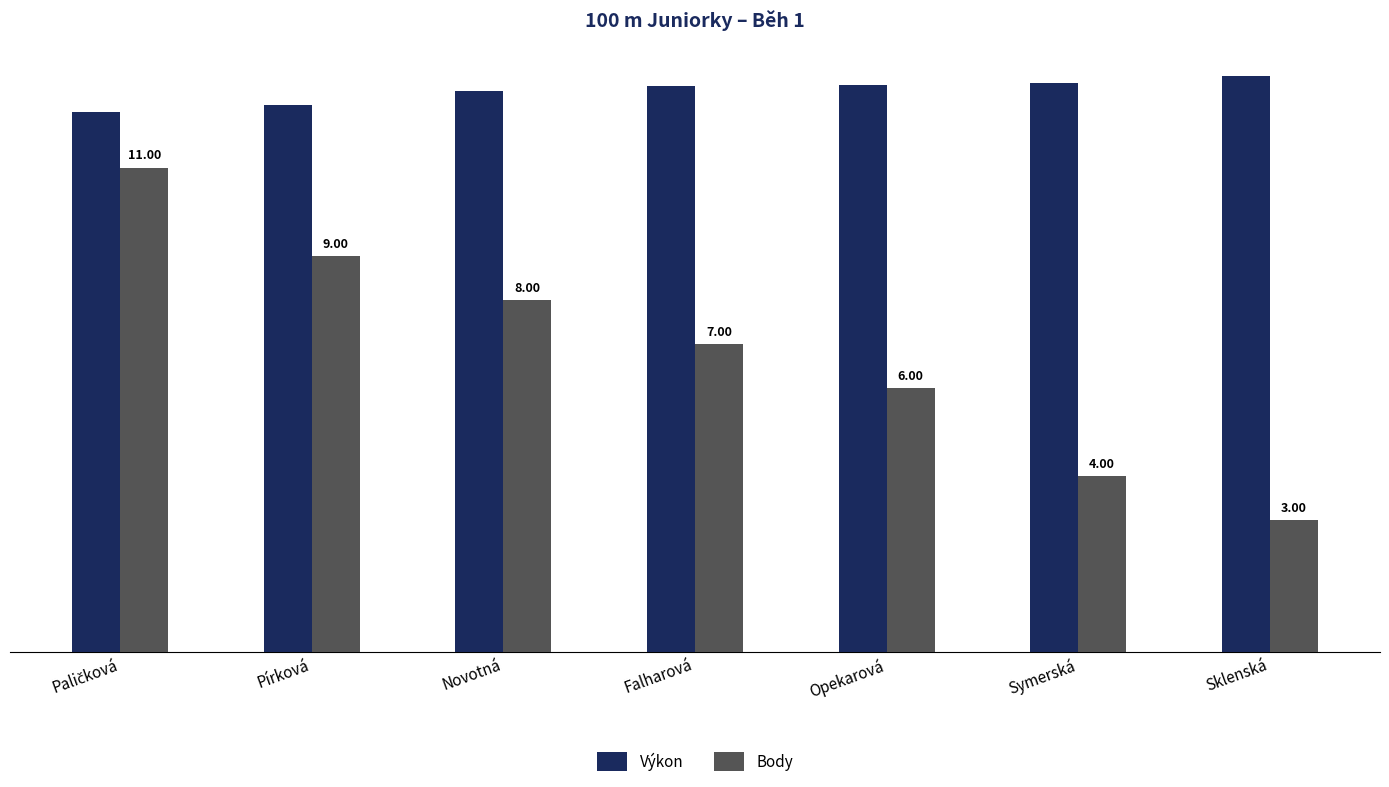

What is the average value of the Výkon series?

12.7